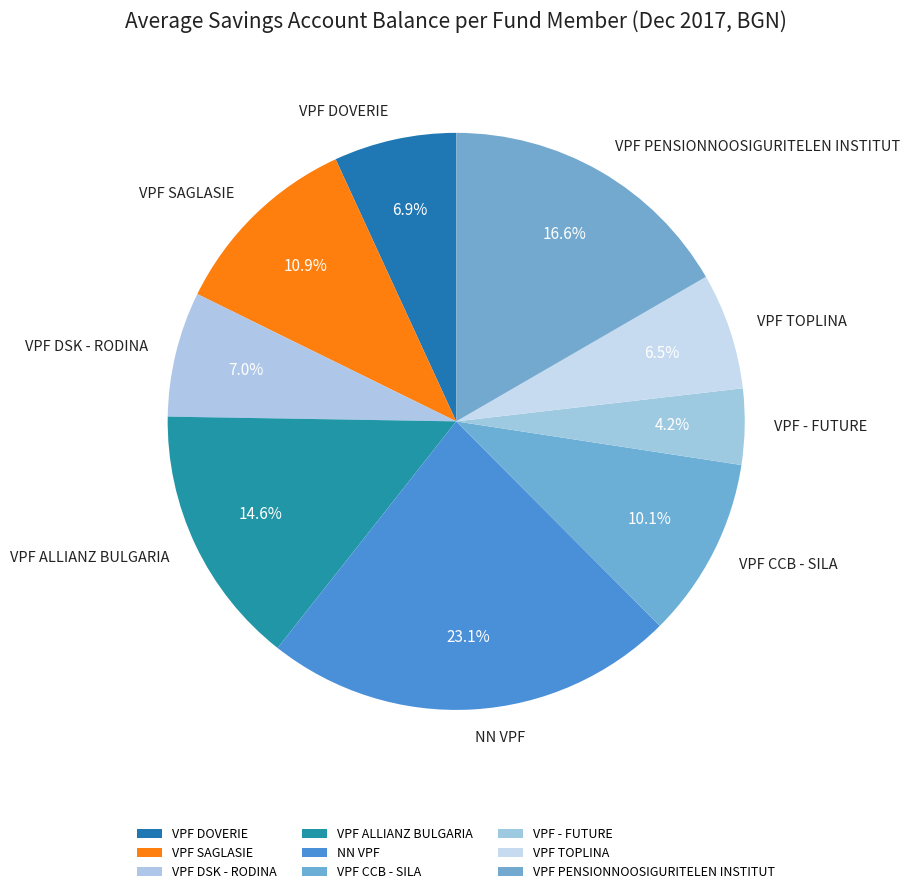

Is there a majority slice in this chart?

No